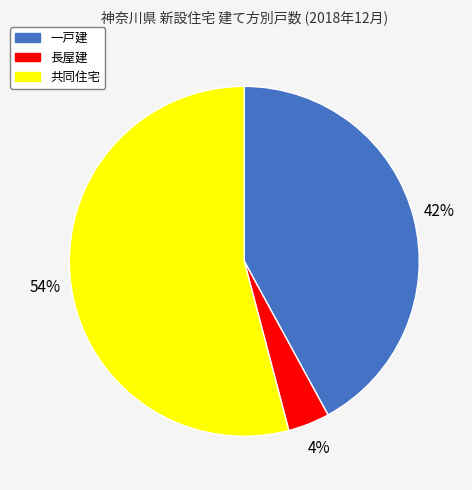

What percentage is the 共同住宅 slice, to the nearest percent?

54%